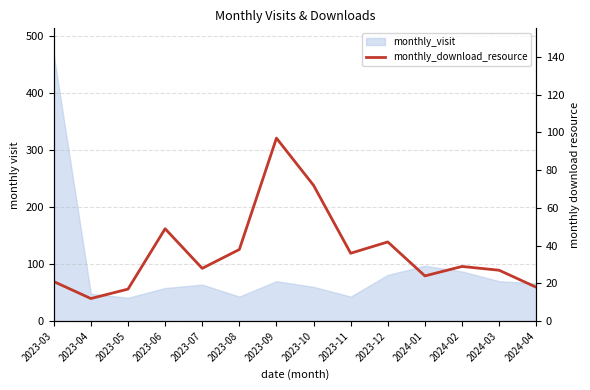

True or false: the data shows 72 at 2023-10.

True